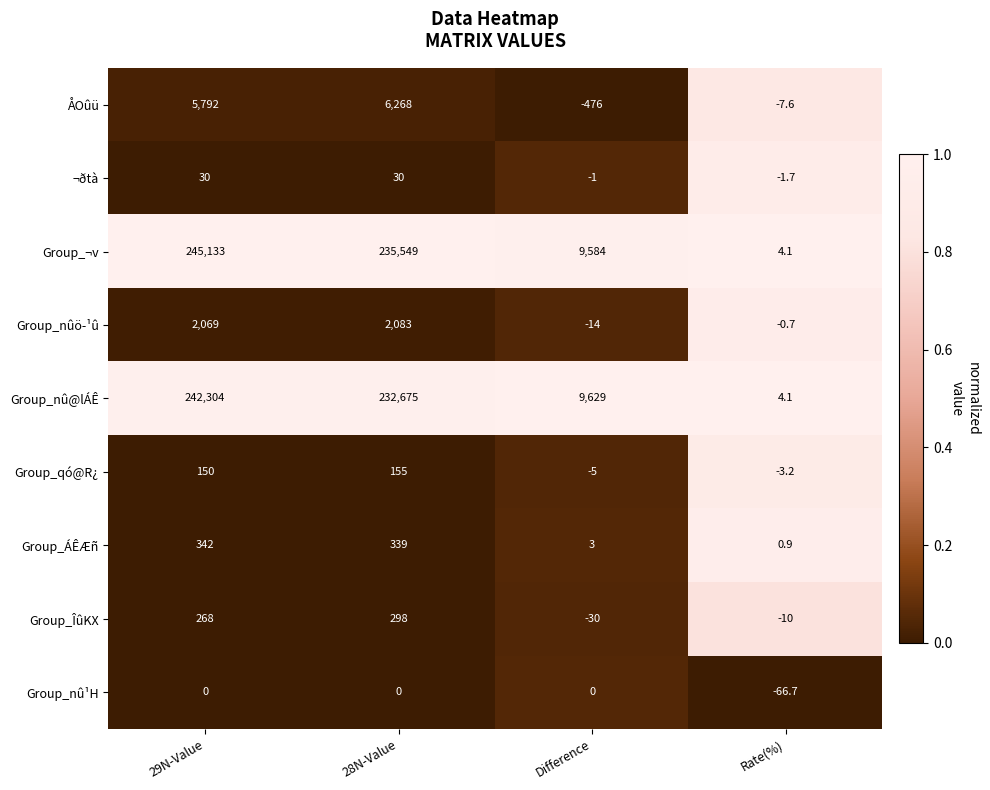

The Group_ÁÊÆñ series shows 0.4 at Rate(%). True or false?

False